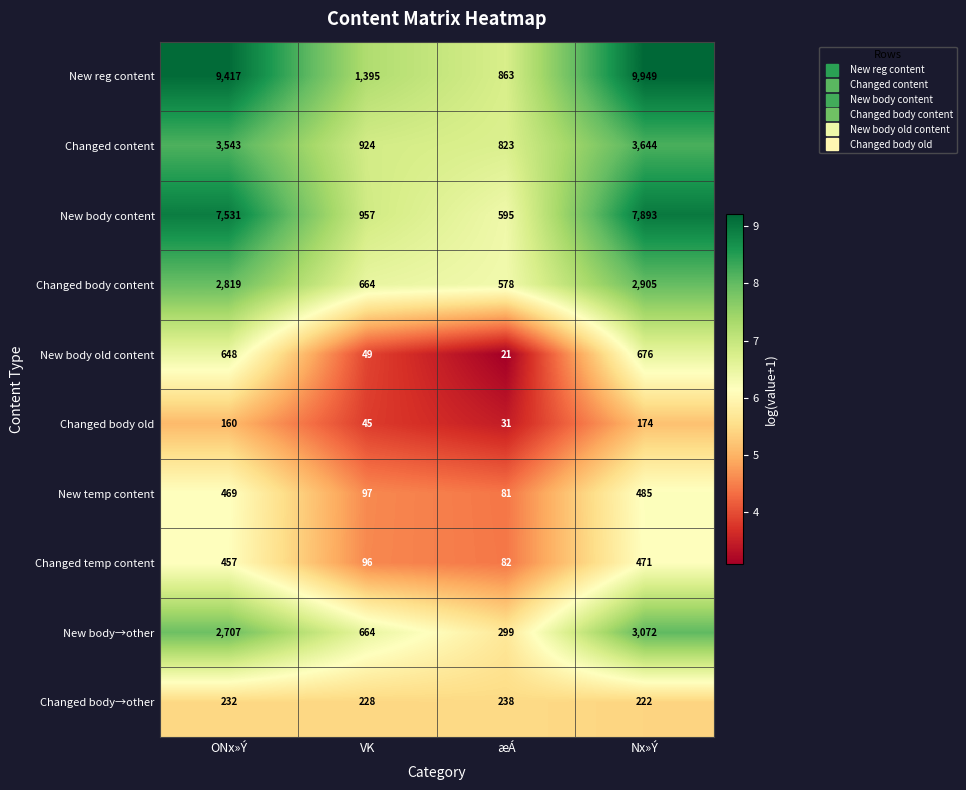

Which label corresponds to the largest value in the chart?

Nx»Ý